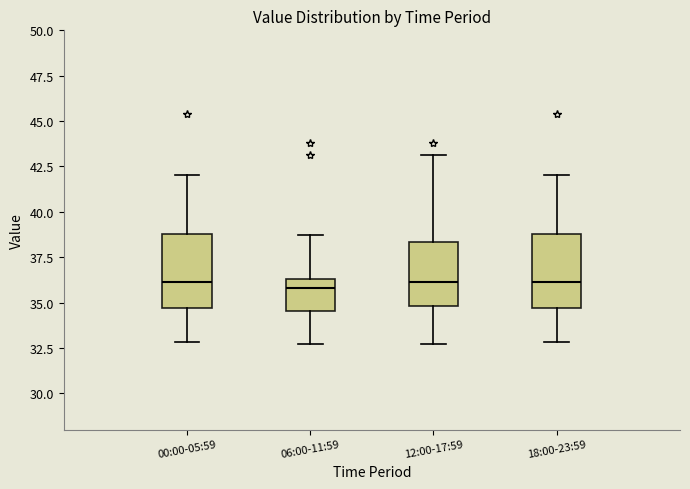

Reading left to right, read every box against the y-axis: the position of its median line, the range the box covers, and the ends of its whiskers. The values are not printed on the chart, so give them approximately, as read against the axis.

00:00-05:59: median 36.0, box 34.5 to 39.0, whiskers 33.0 to 42.0
06:00-11:59: median 36.0, box 34.5 to 36.5, whiskers 32.5 to 38.5
12:00-17:59: median 36.0, box 35.0 to 38.5, whiskers 32.5 to 43.0
18:00-23:59: median 36.0, box 34.5 to 39.0, whiskers 33.0 to 42.0